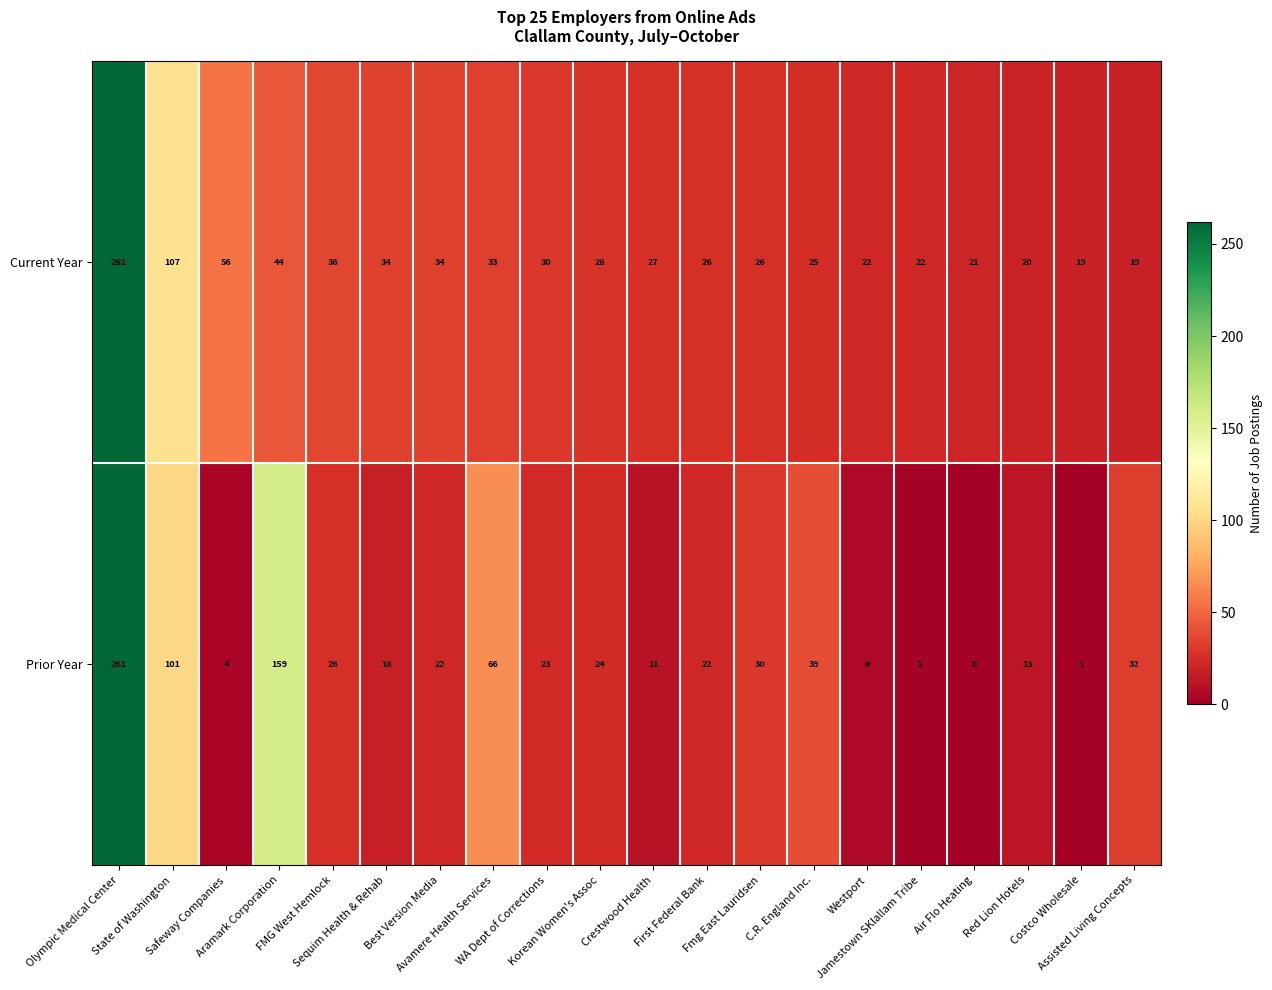

Which series has the largest range (max minus min)?

Prior Year